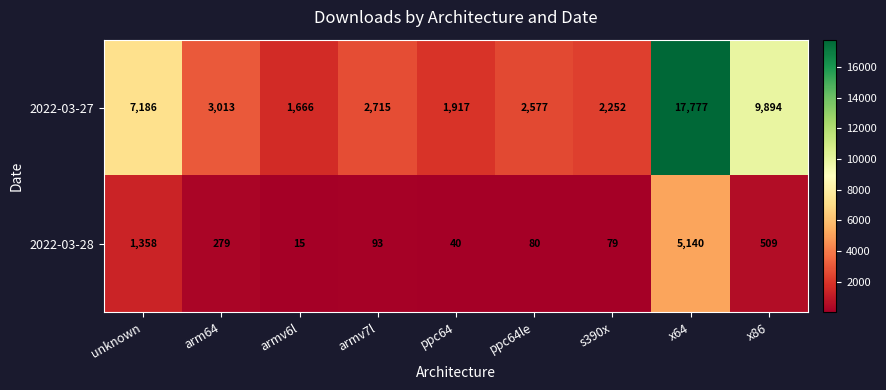

What is the spread (max minus min) of values at x64?

12637